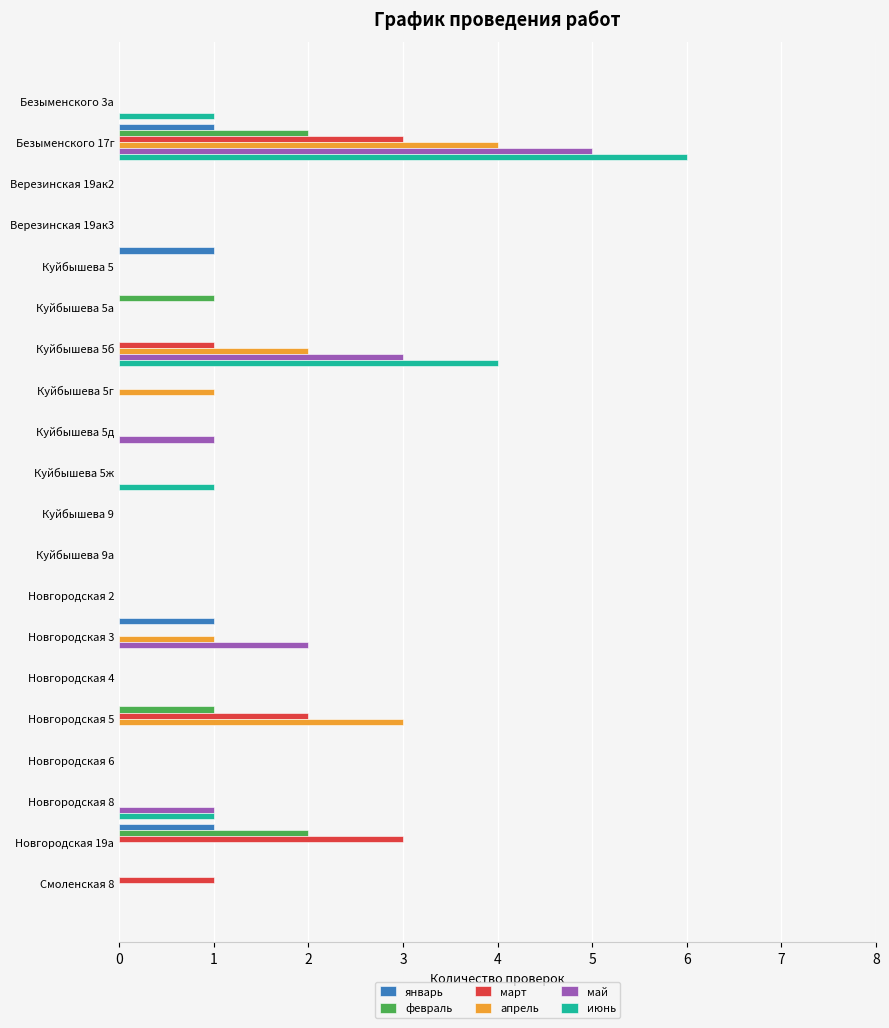

Is it true that март equals 1 at Верезинская 19ак2?

False